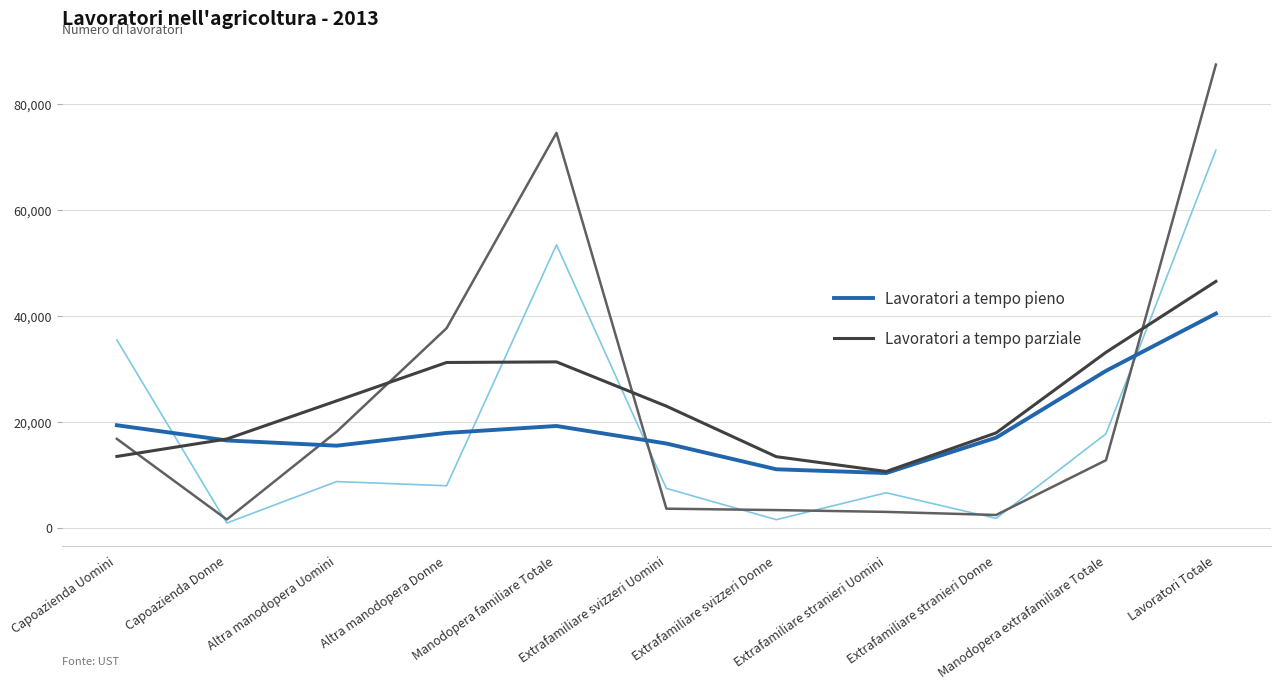

Is the value of Lavoratori a tempo parziale at Extrafamiliare svizzeri Uomini greater than the value of Lavoratori a tempo pieno at Lavoratori Totale?

No